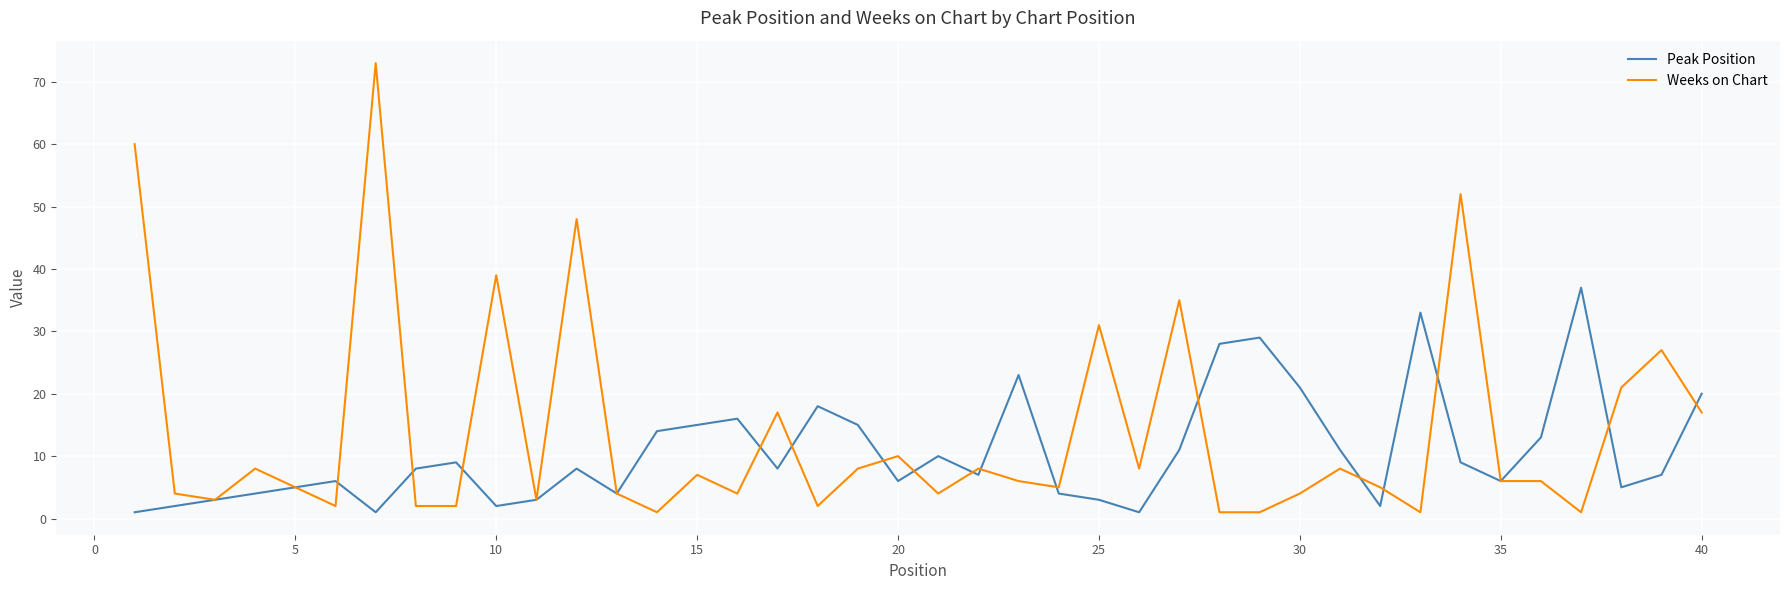

What is the highest value of the Peak Position series?

37